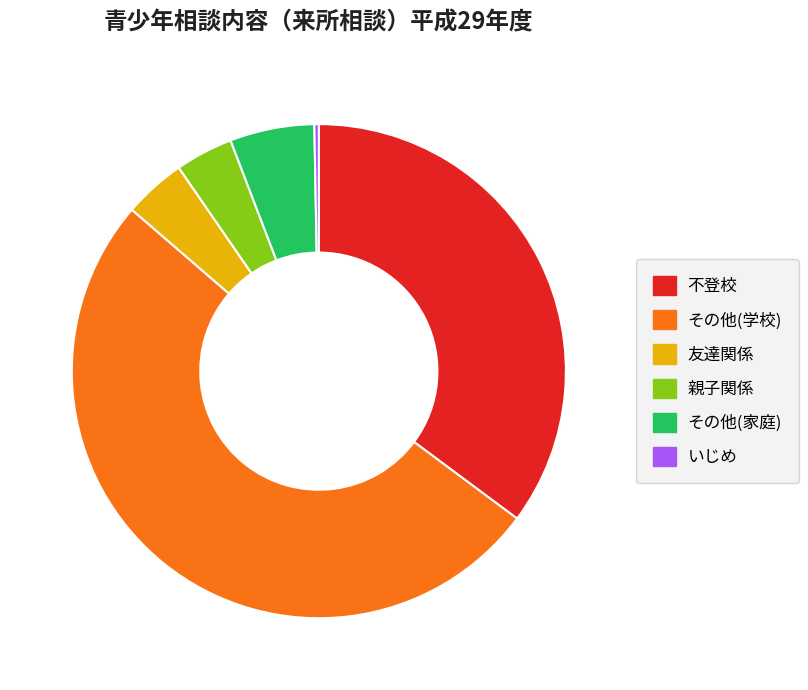

Which slice represents more than half of the pie?

その他(学校)